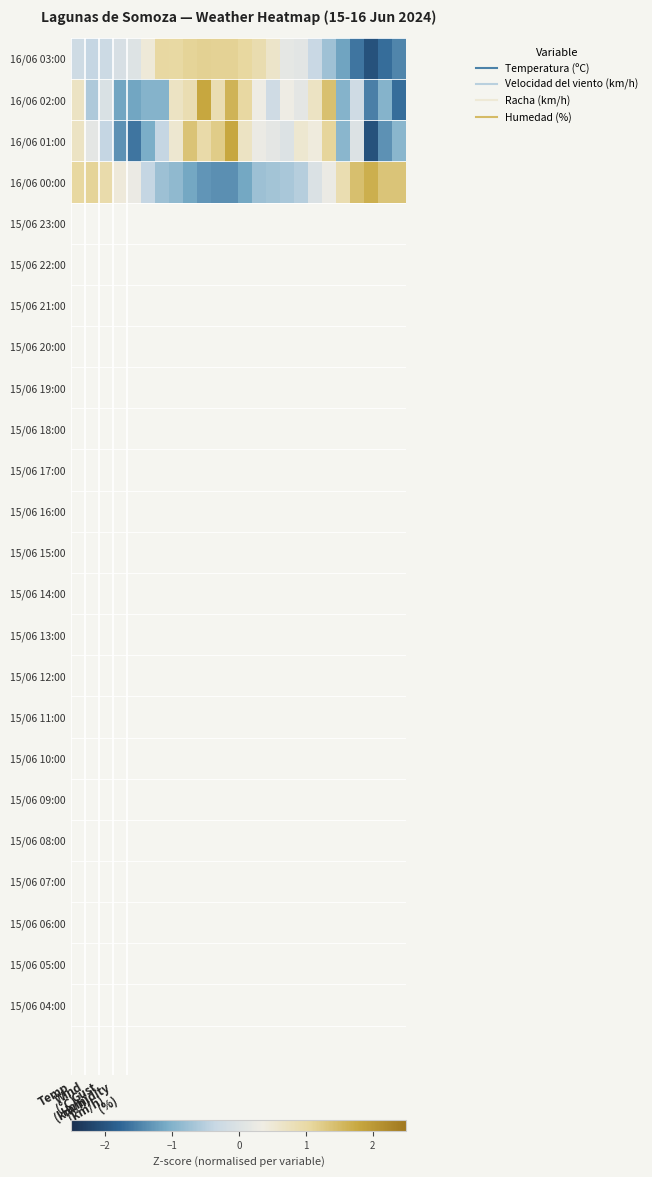

At which category is the sum across all series the highest?

11